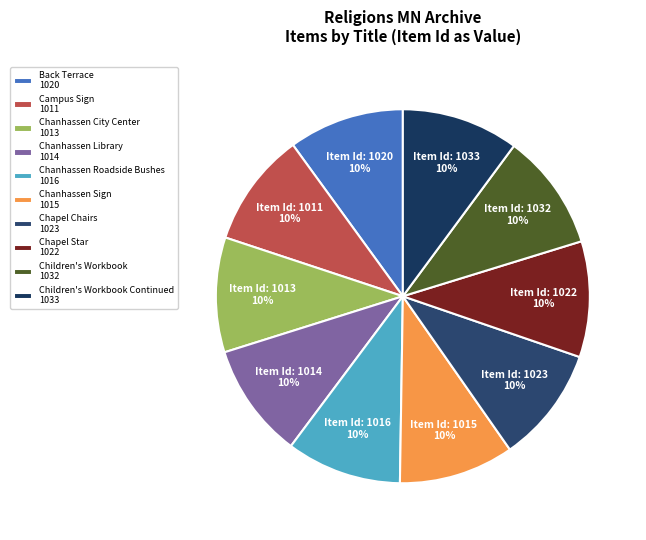

To the nearest percent, what is the average slice percentage?

10%